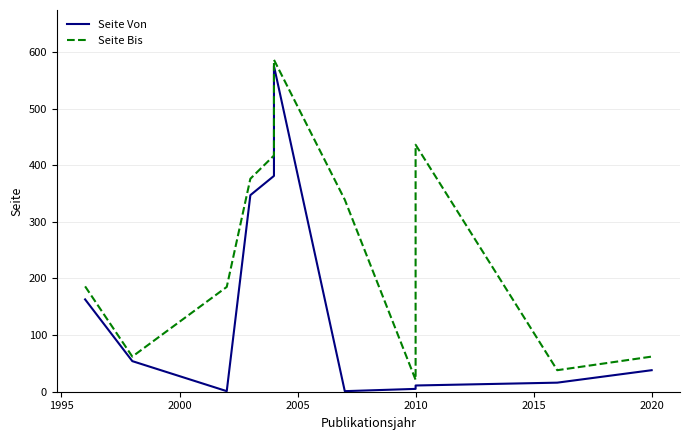

What is the total value across all series at 2000?

186